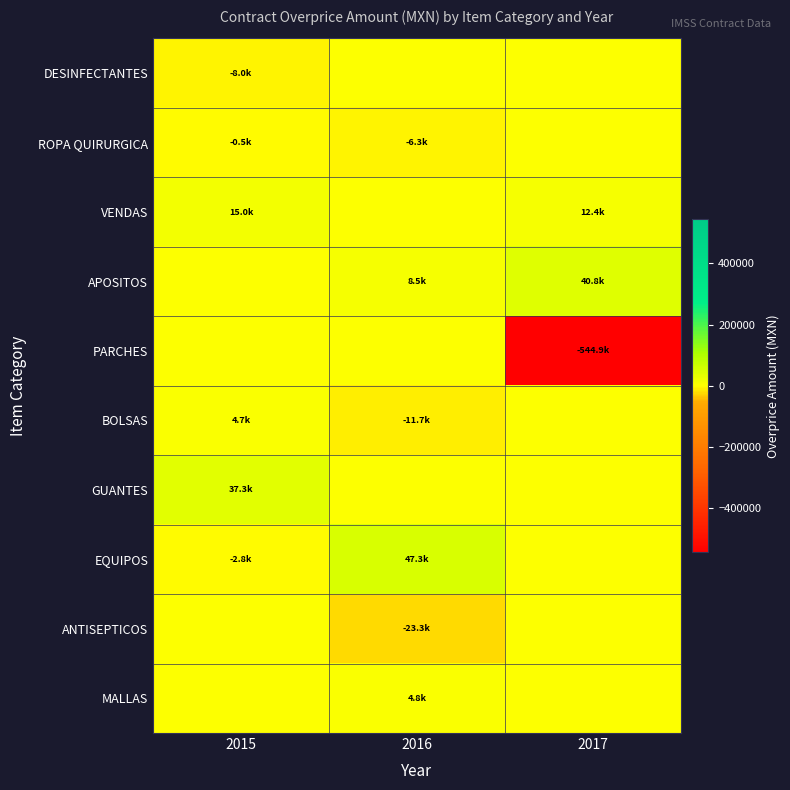

Reading left to right, what are all the values shown in this chart?

DESINFECTANTES: 2015=-8017.5	2016=0.0	2017=0.0
ROPA QUIRURGICA: 2015=-493.5	2016=-6316.1	2017=0.0
VENDAS: 2015=14989.7	2016=0.0	2017=12410.0
APOSITOS: 2015=0.0	2016=8535.6	2017=40811.0
PARCHES: 2015=0.0	2016=0.0	2017=-544908.2
BOLSAS: 2015=4666.6	2016=-11726.4	2017=0.0
GUANTES: 2015=37274.4	2016=0.0	2017=0.0
EQUIPOS: 2015=-2760.1	2016=47266.9	2017=0.0
ANTISEPTICOS: 2015=0.0	2016=-23325.3	2017=0.0
MALLAS: 2015=0.0	2016=4791.4	2017=0.0